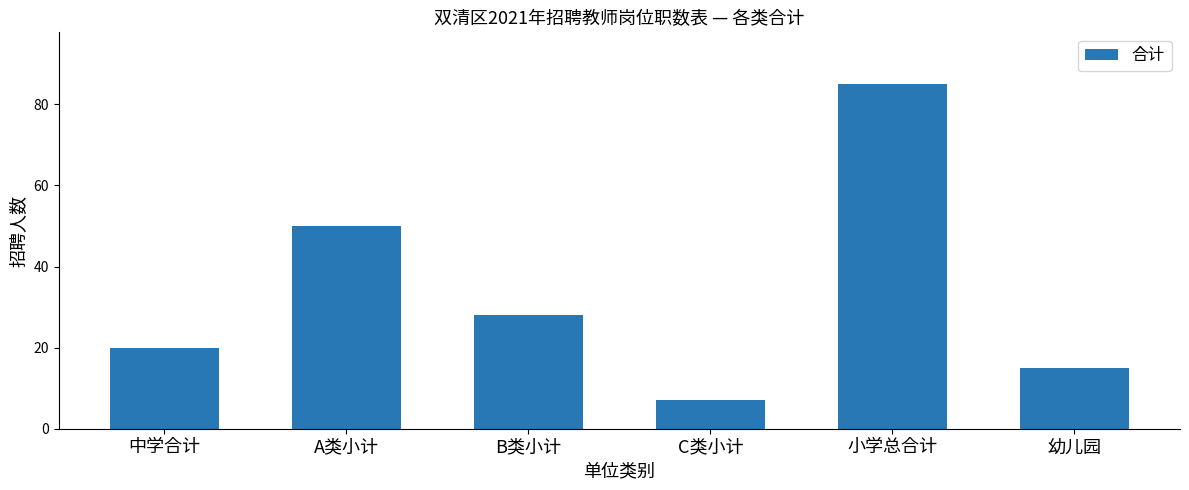

Which category has the lowest value across all series?

C类小计